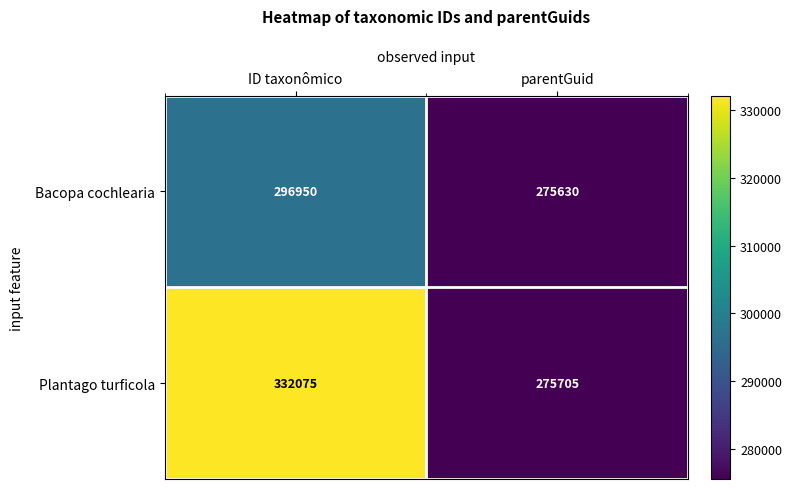

Reading left to right, transcribe all the data shown in this chart.

Bacopa cochlearia: 296950	275630
Plantago turficola: 332075	275705